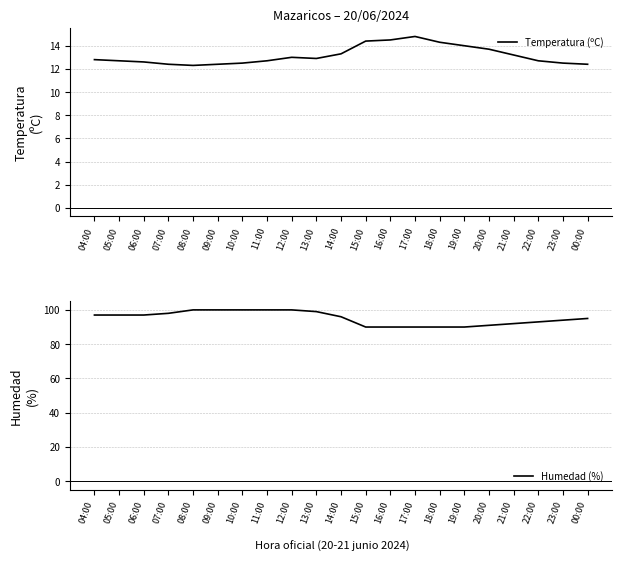

Rank the series by their maximum value, from highest to lowest.

Humedad (%), Temperatura (ºC)